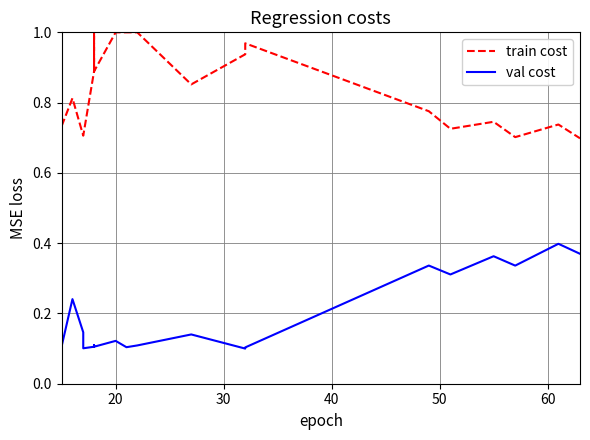

True or false: train cost and val cost intersect in this chart.

False